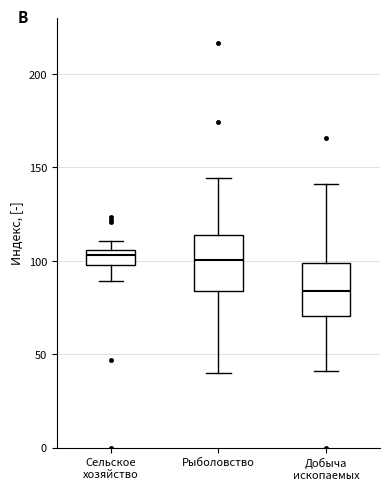

Reading left to right, read every box against the y-axis: the position of its median line, the range the box covers, and the ends of its whiskers. The values are not printed on the chart, so give them approximately, as read against the axis.

Сельское хозяйство: median 105 (just below the box's upper edge), box 100 to 105, whiskers 90 to 110
Рыболовство: median 100, box 85 to 115, whiskers 40 to 145
Добыча ископаемых: median 85, box 70 to 100, whiskers 40 to 140